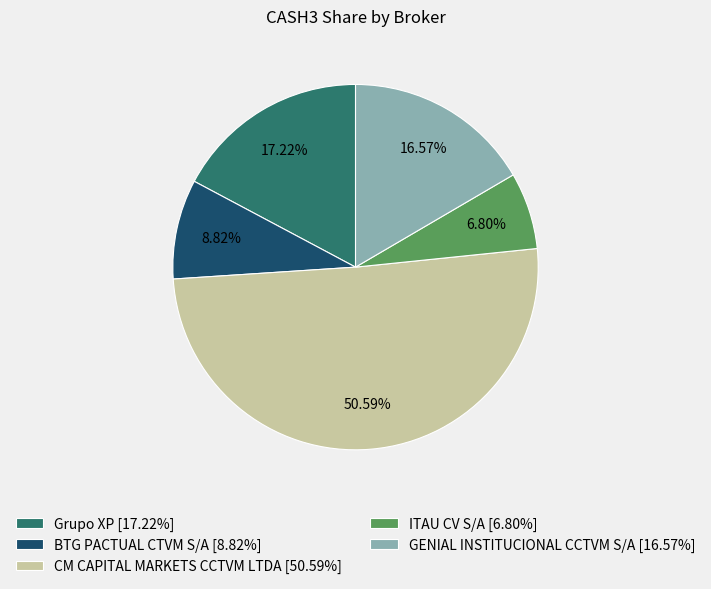

True or false: GENIAL INSTITUCIONAL CCTVM S/A accounts for 9% of the total.

False